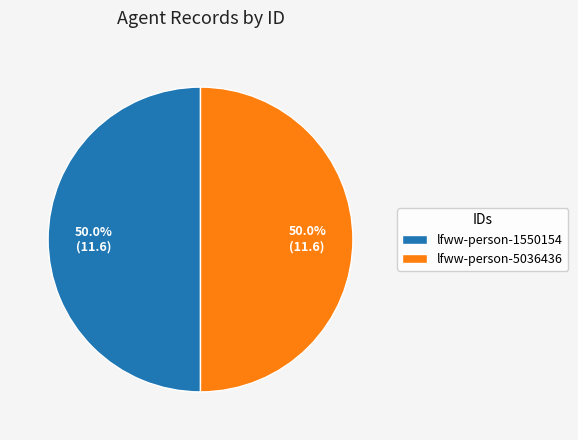

To the nearest percent, what is the average slice percentage?

50%